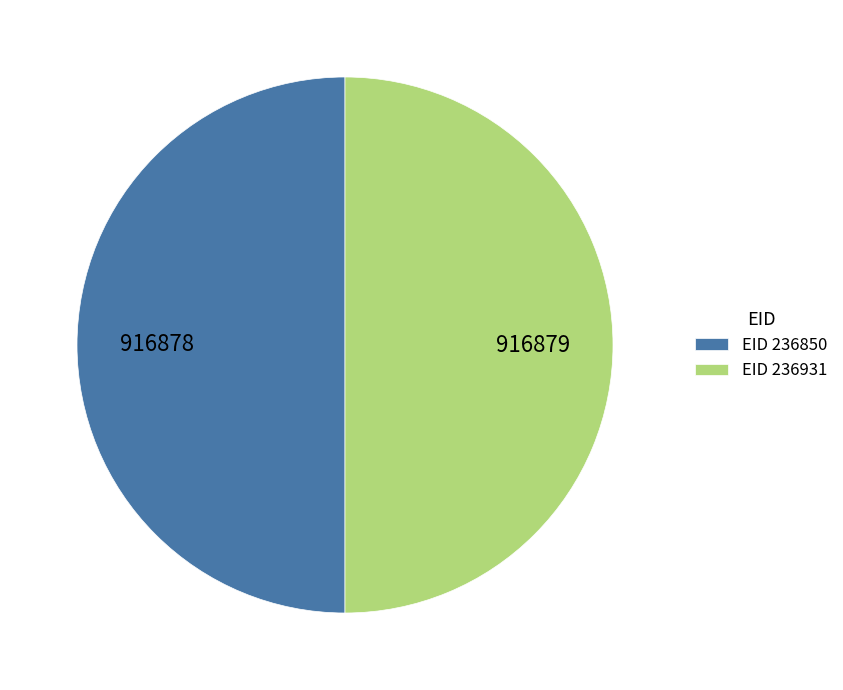

Do EID 236931 and EID 236850 together represent more than half of the pie?

Yes